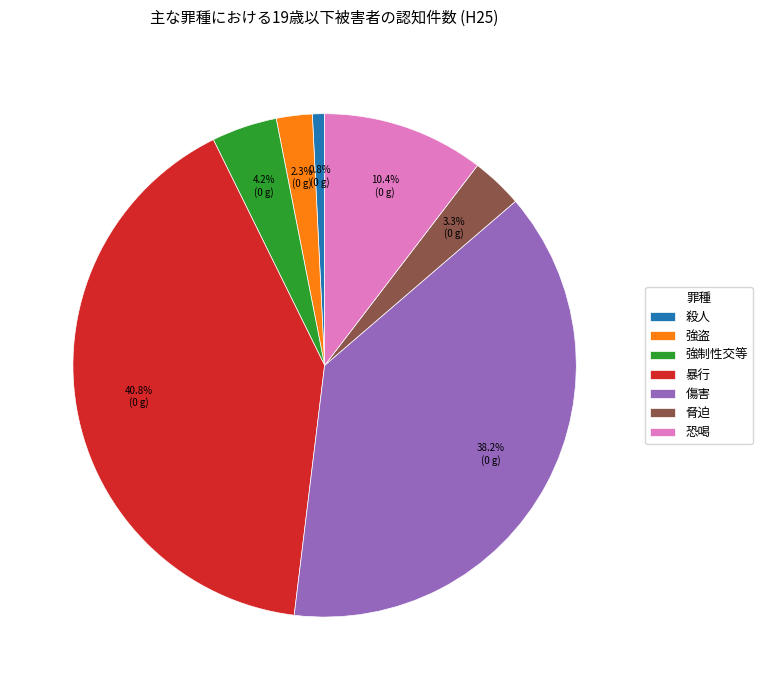

Rank the categories by value from highest to lowest.

暴行, 傷害, 恐喝, 強制性交等, 脅迫, 強盗, 殺人